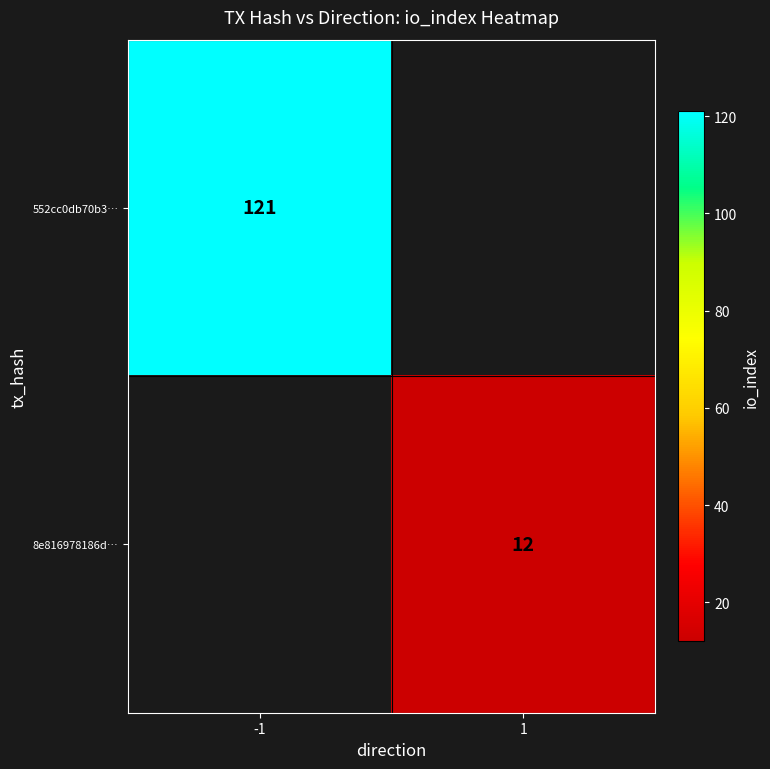

Between 1 and -1, which is larger?

-1